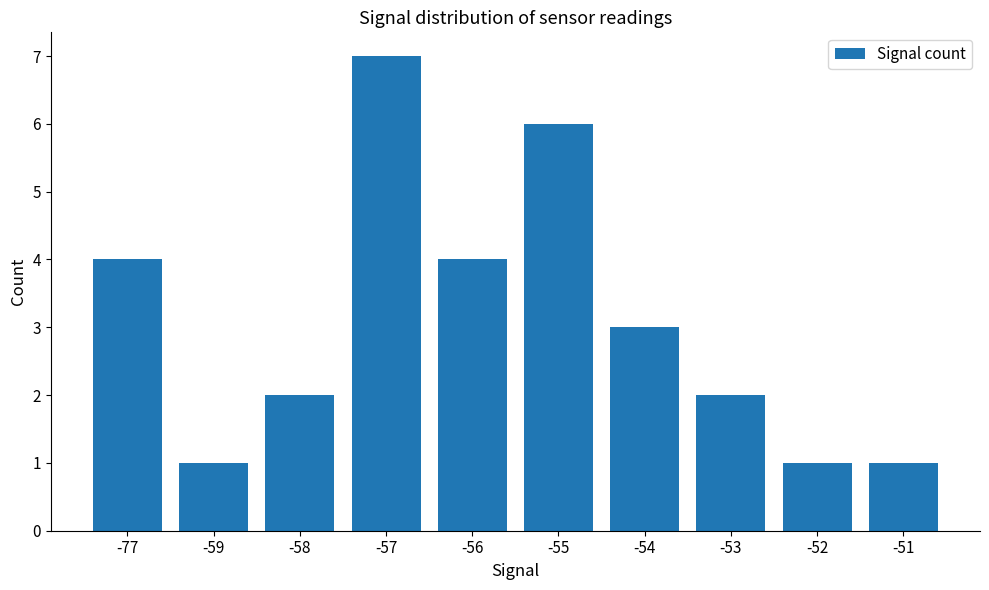

Which has a higher value, -53 or -56?

-56